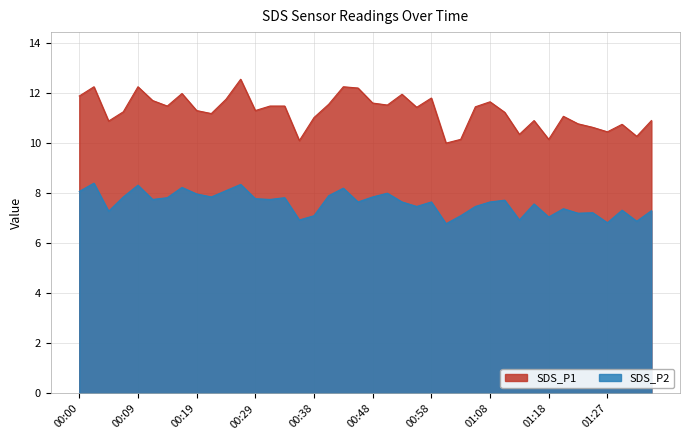

Reading left to right, transcribe all the data shown in this chart.

SDS_P1: 11.9	12.2	10.9	11.2	12.2	11.7	11.5	12.0	11.3	11.2	11.8	12.6	11.3	11.5	11.5	10.1	11.0	11.6	12.2	12.2	11.6	11.5	11.9	11.4	11.8	10.0	10.2	11.4	11.7	11.2	10.3	10.9	10.2	11.1	10.8	10.6	10.4	10.8	10.3	10.9
SDS_P2: 8.1	8.4	7.3	7.8	8.3	7.8	7.8	8.2	8.0	7.8	8.1	8.3	7.8	7.8	7.8	6.9	7.1	7.9	8.2	7.7	7.8	8.0	7.7	7.5	7.7	6.8	7.1	7.5	7.7	7.7	6.9	7.6	7.0	7.4	7.2	7.2	6.8	7.3	6.9	7.3